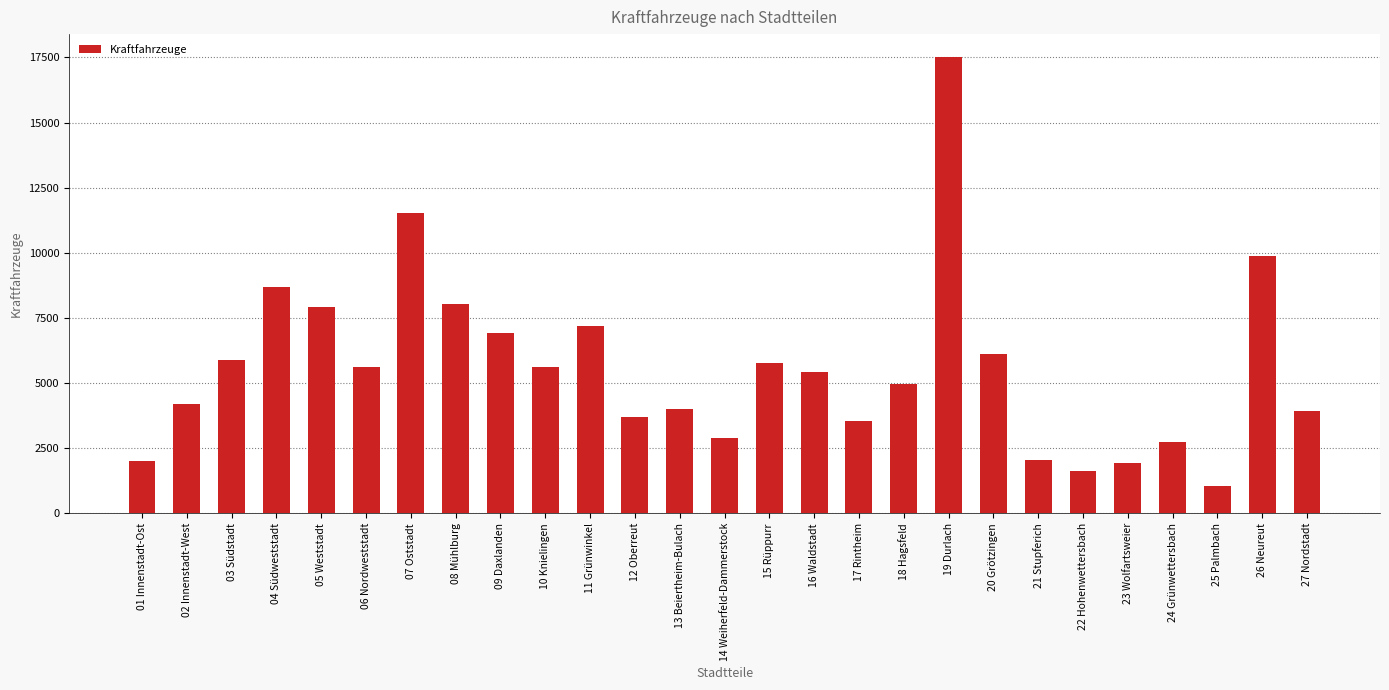

At which label does the data first exceed 5430?

03 Südstadt